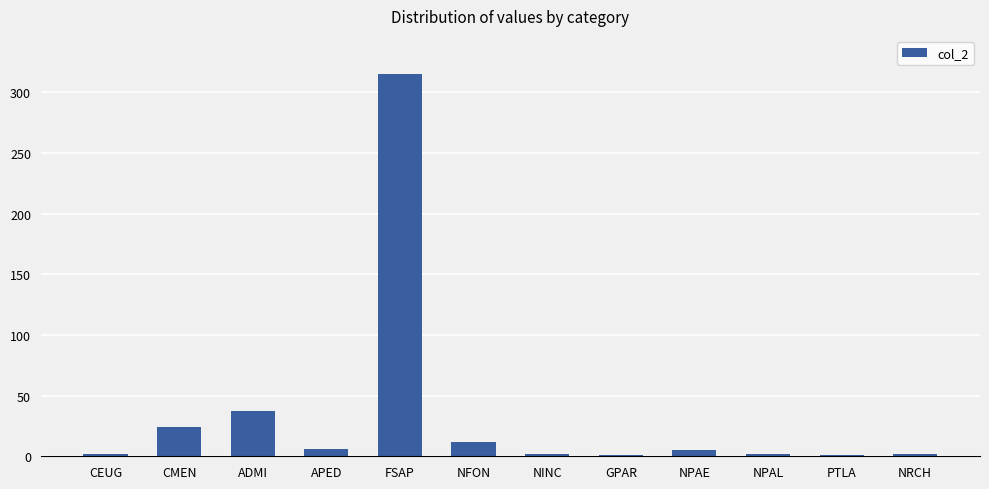

What is the sum of all values?

409